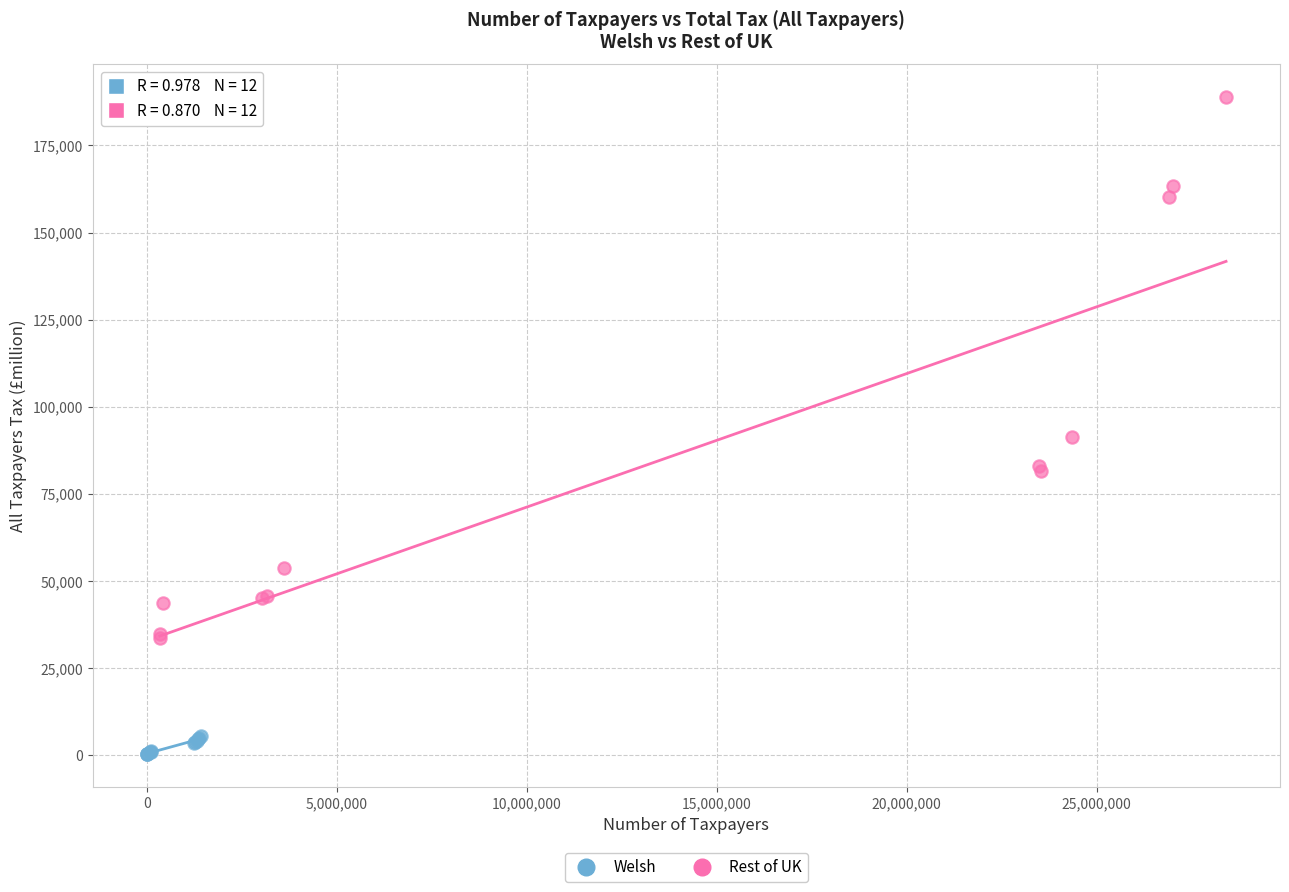

What are all the series names shown in the legend?

Welsh, Rest of UK